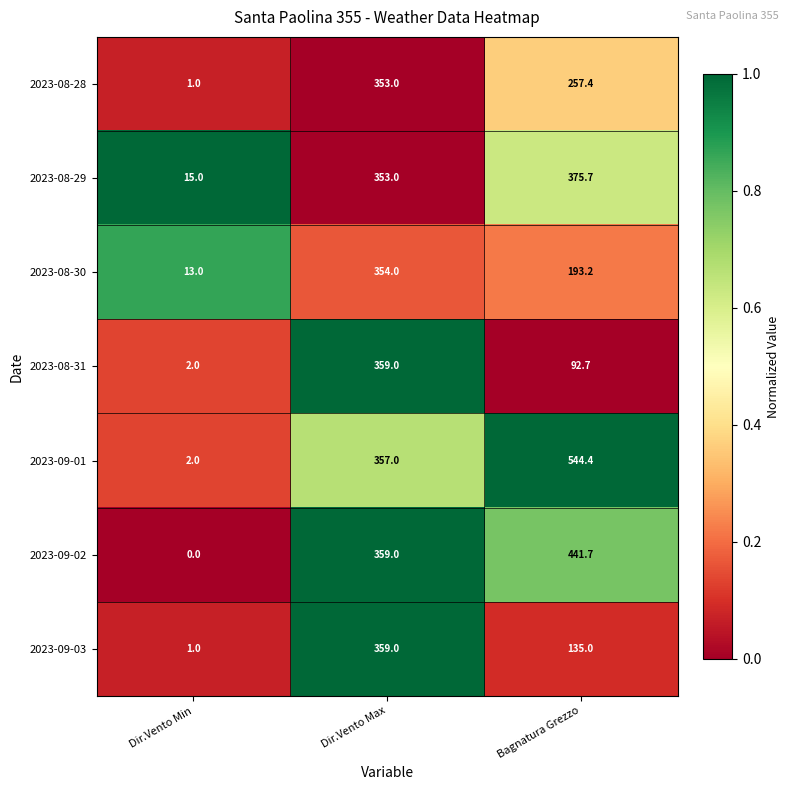

At which category is the sum across all series the highest?

Dir.Vento Max